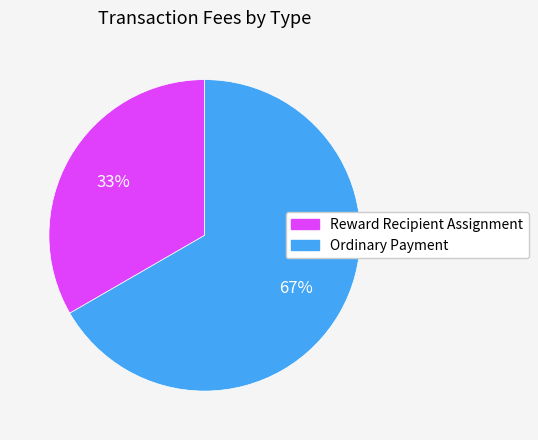

Do Ordinary Payment and Reward Recipient Assignment together represent more than half of the pie?

Yes